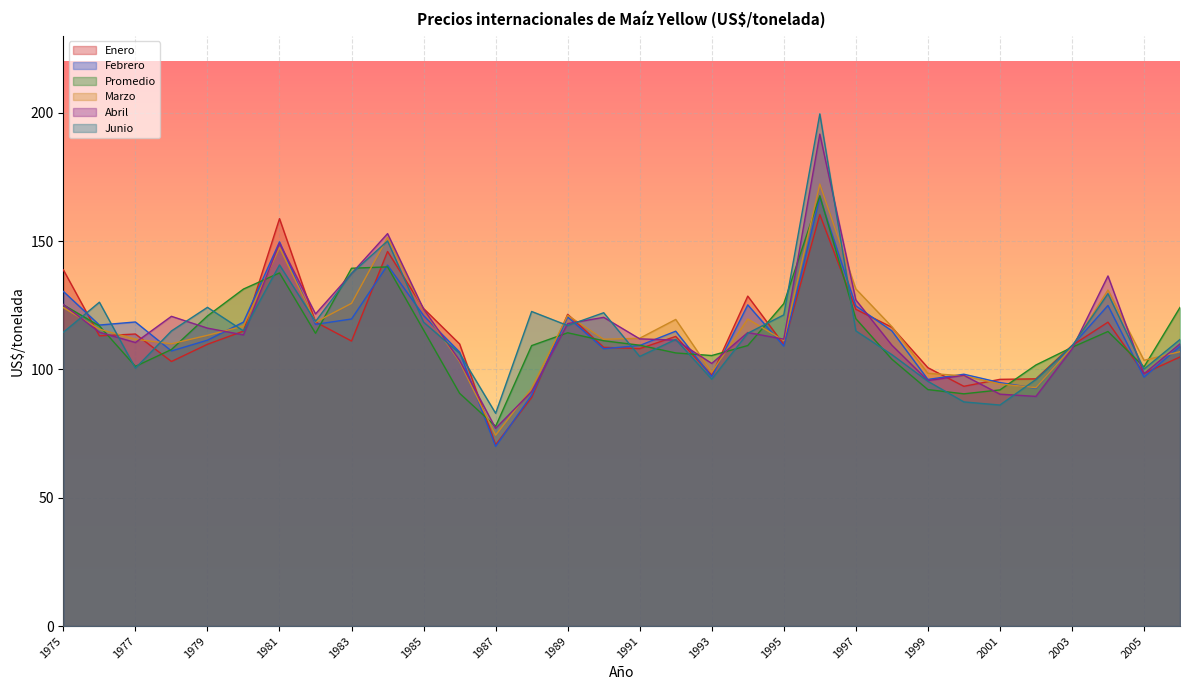

Does the chart display data point markers on the line(s)?

No